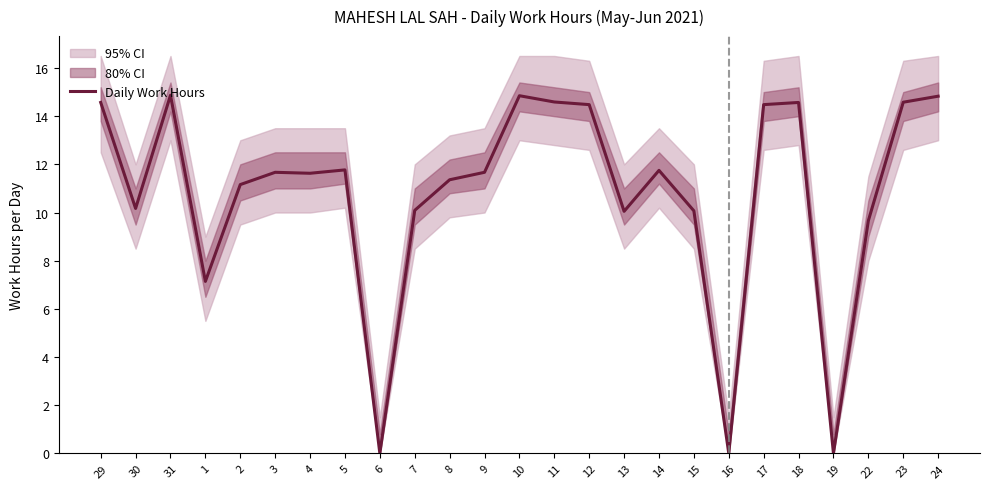

Is it true that the value at 13 is 3.1?

False